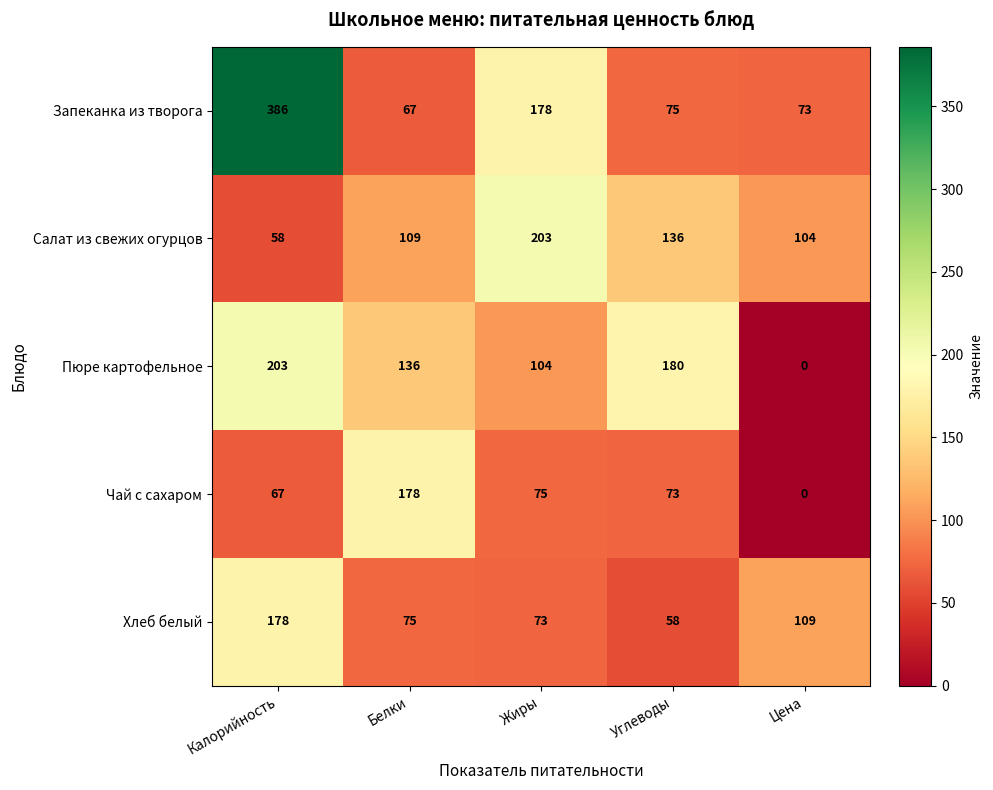

At which category is the sum across all series the highest?

Калорийность